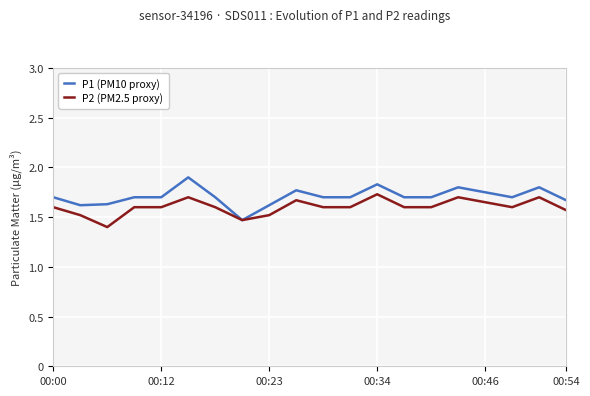

What is the maximum value for P1 (PM10 proxy)?

1.9